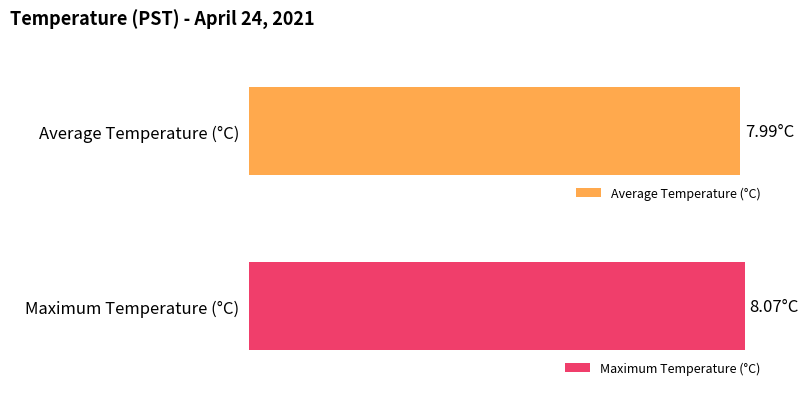

List the series in order of their overall mean, lowest first.

Average Temperature, Maximum Temperature